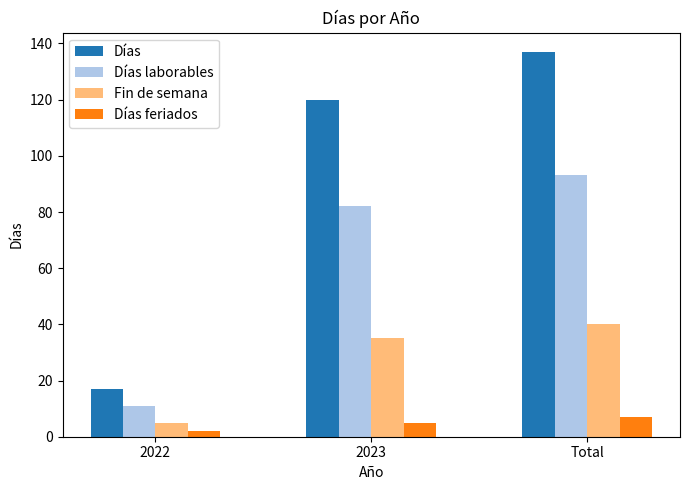

How many bars are there in total?

12